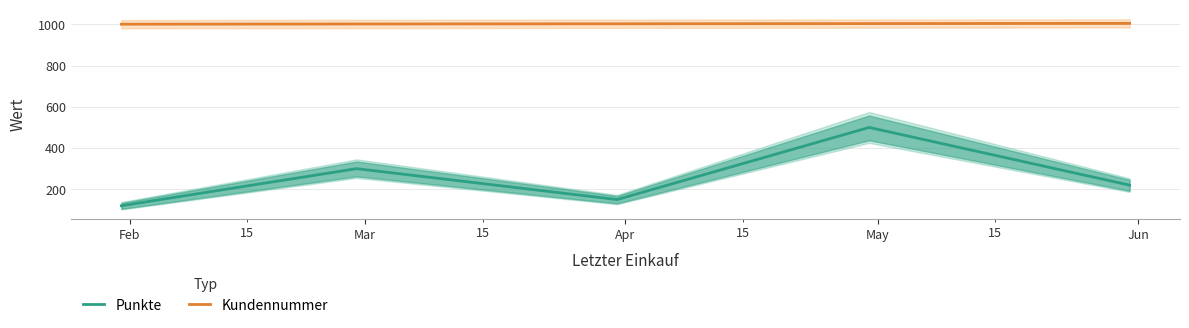

What is the highest value of the Punkte series?

500